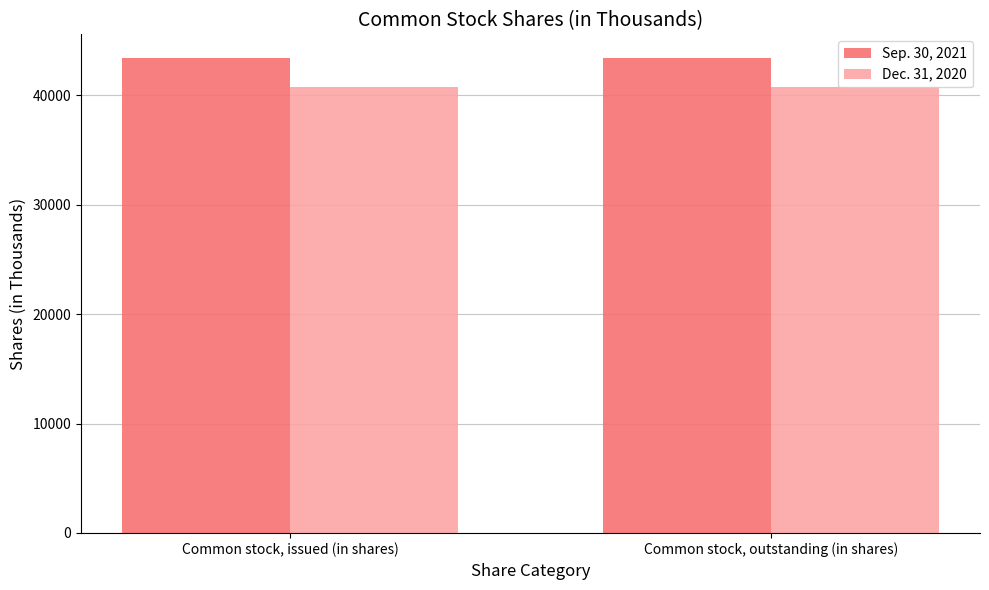

What is the difference between the Dec. 31, 2020 values at Common stock, issued (in shares) and Common stock, outstanding (in shares)?

14